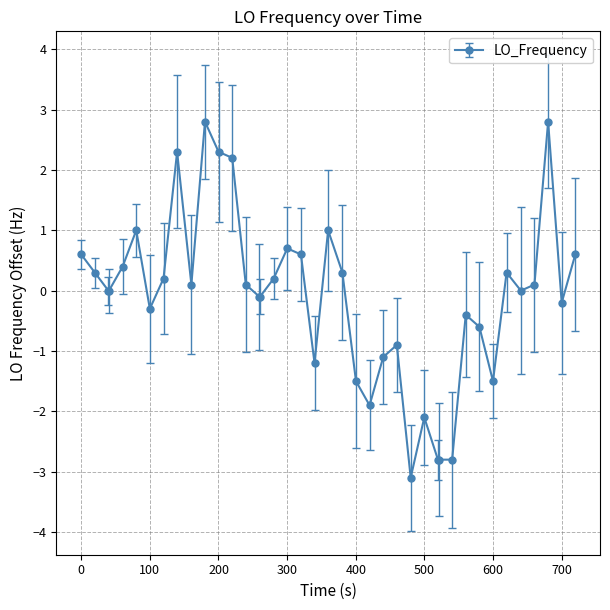

Does the chart have visible grid lines?

Yes